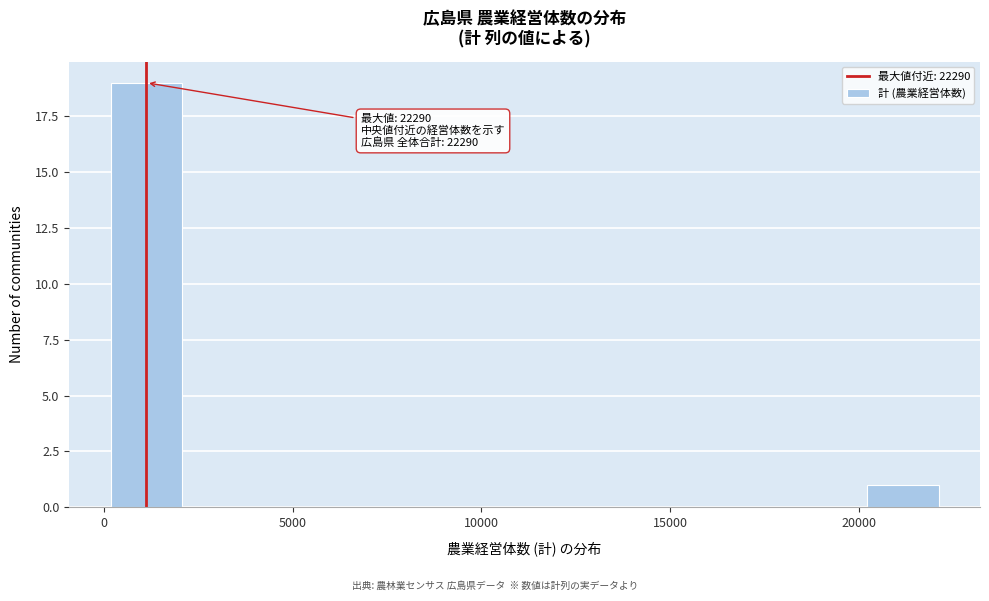

Over which range of the x-axis is the bar tallest?

0 to 2000